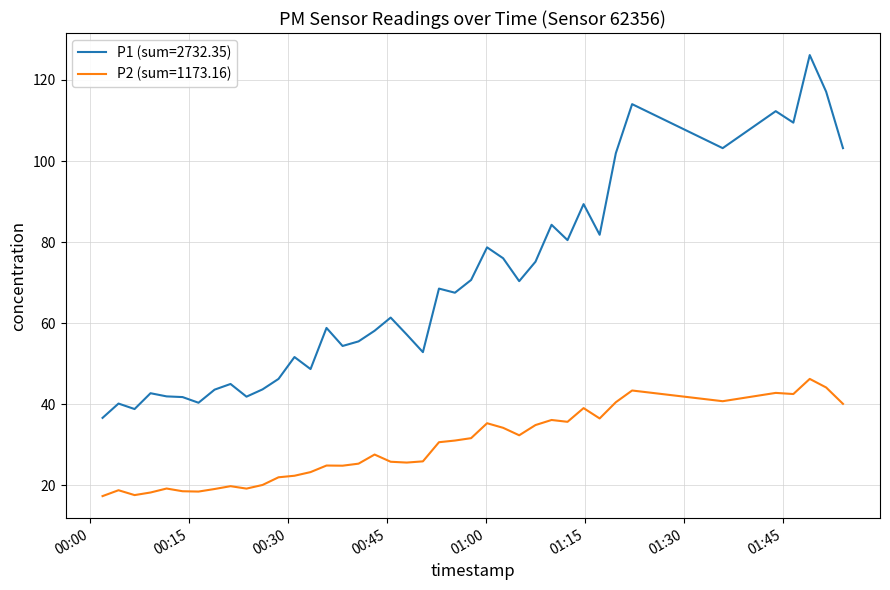

Which series has the largest range (max minus min)?

P1 (sum=2732.35)